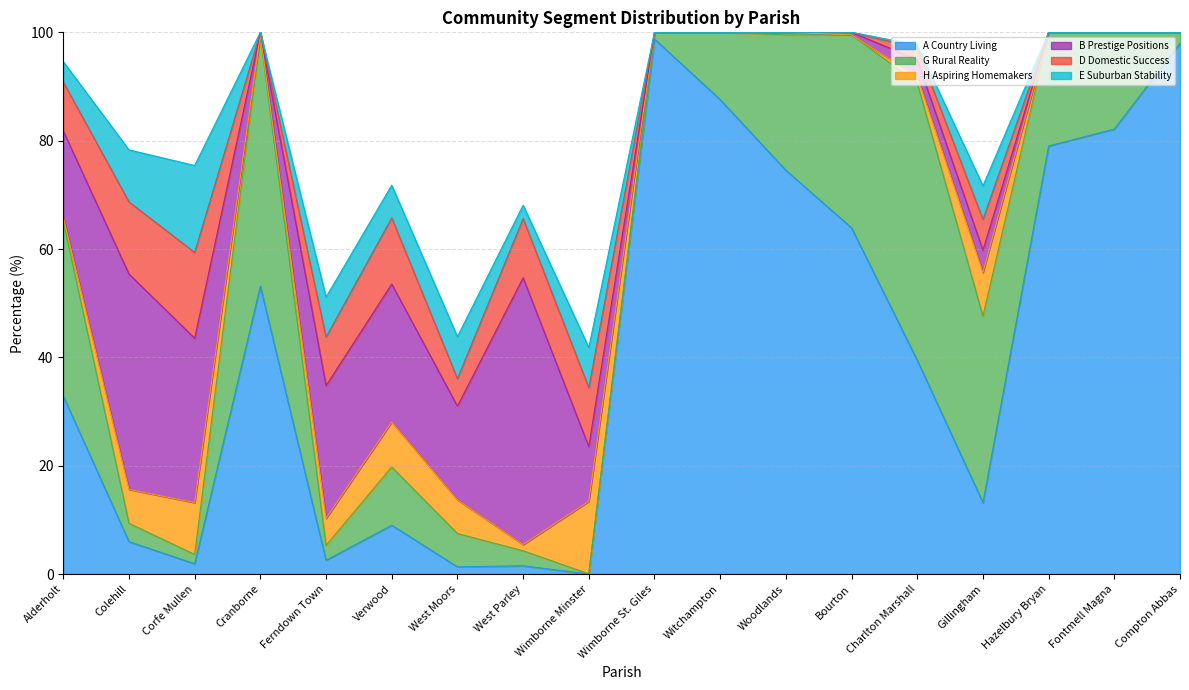

Is it true that D Domestic Success equals 0.0 at Wimborne St. Giles?

True